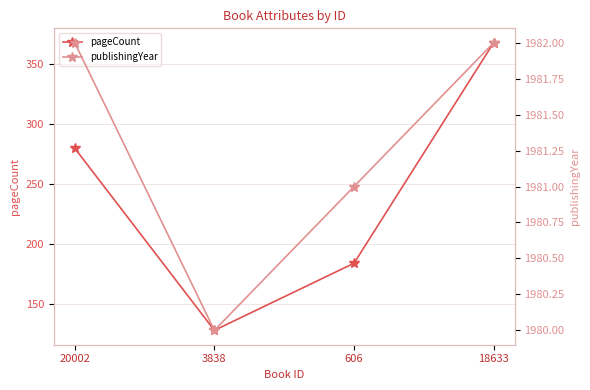

What is the sum of the publishingYear values at 20002 and 3838?

3962